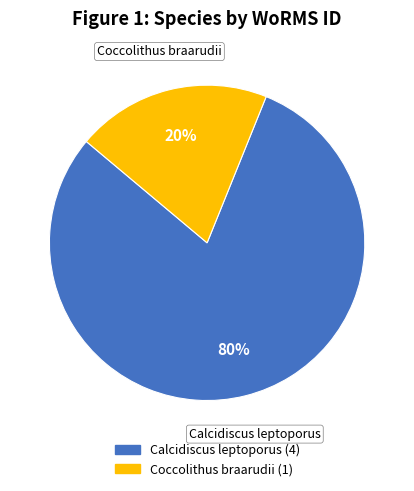

To the nearest percent, what is the average slice percentage?

50%